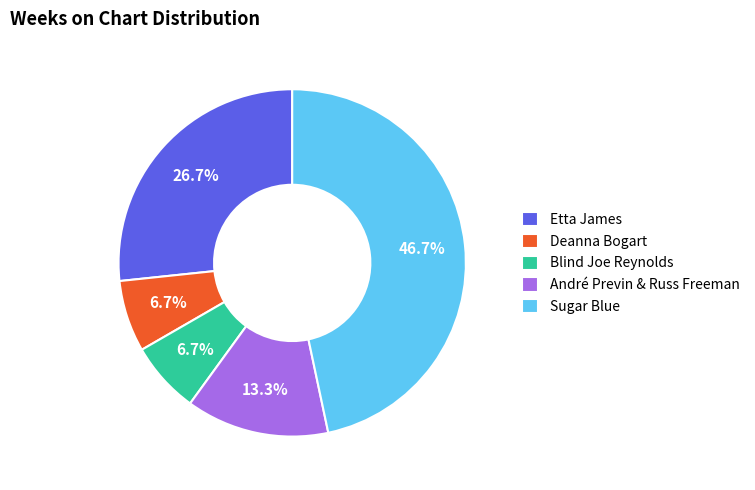

What is the largest slice in the pie chart?

Sugar Blue